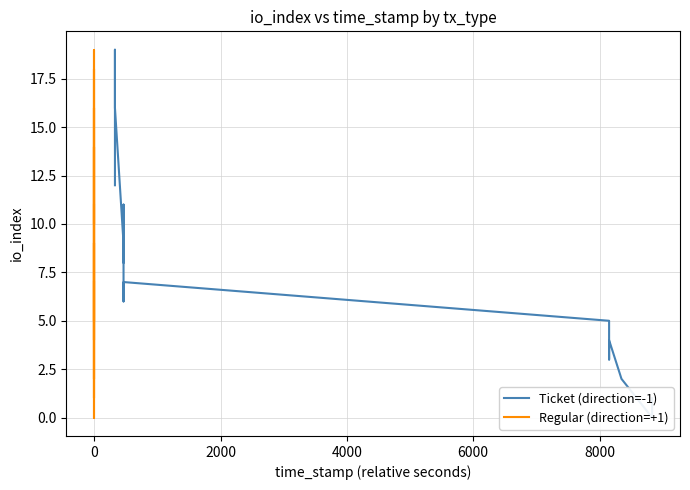

Rank the series at 10000 from highest to lowest value.

Ticket (direction=-1), Regular (direction=+1)